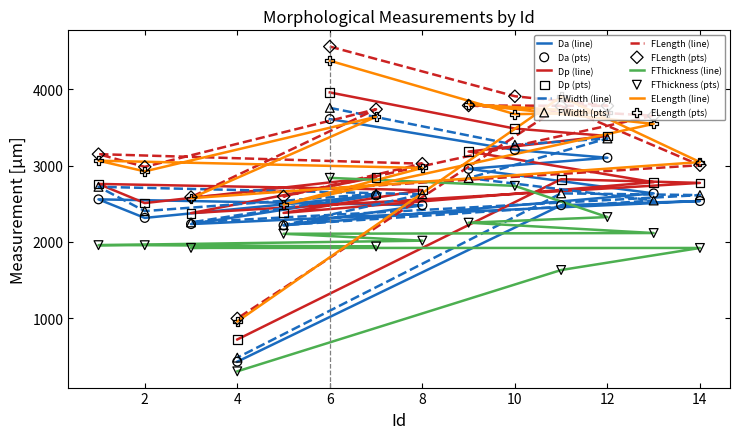

At how many categories does at least one series exceed 2857?

11